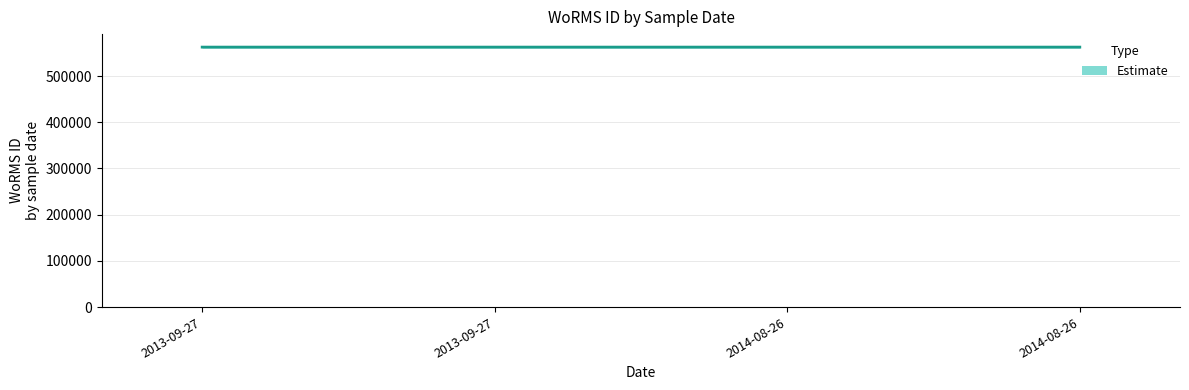

Count the values in the range 562581 to 562582.

3